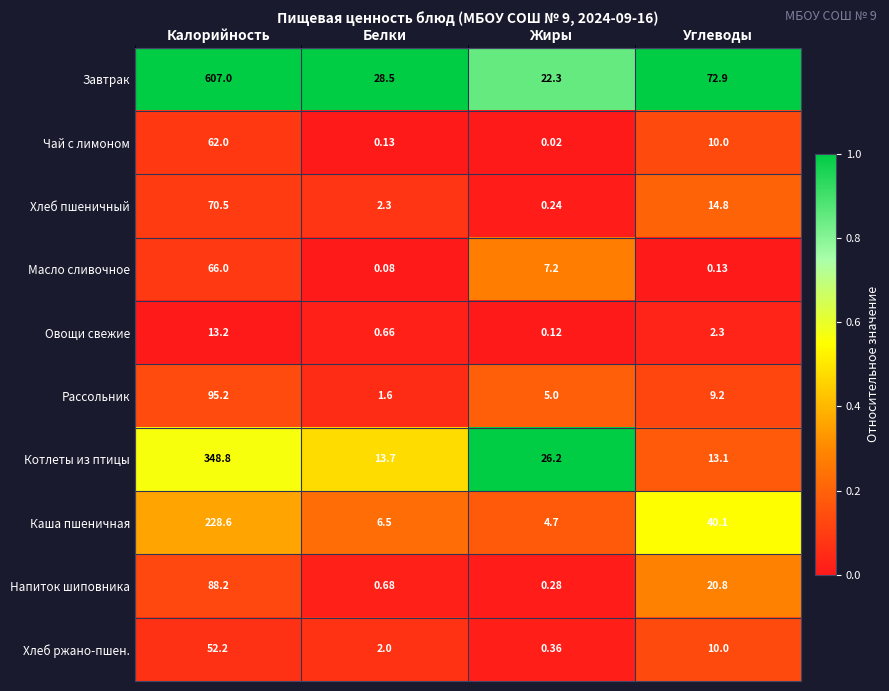

What is the spread (max minus min) of values at Белки?

28.4